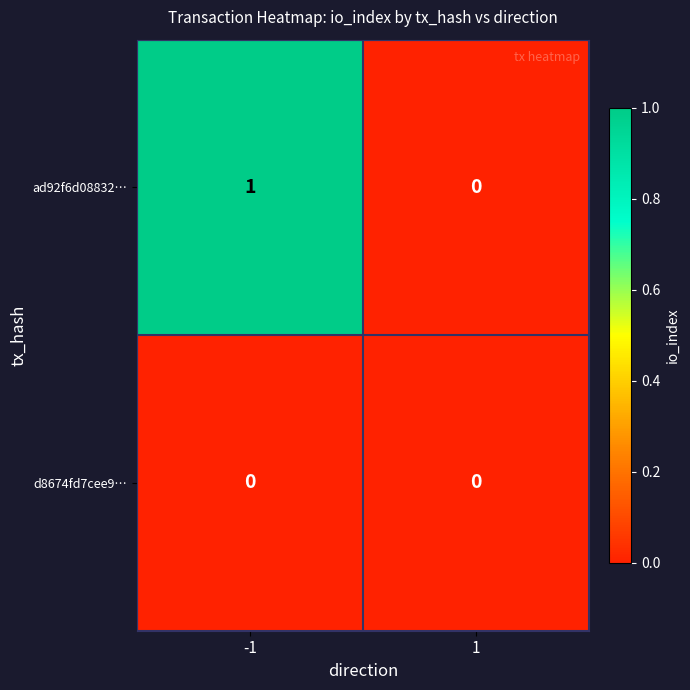

At which category is the sum across all series the highest?

-1